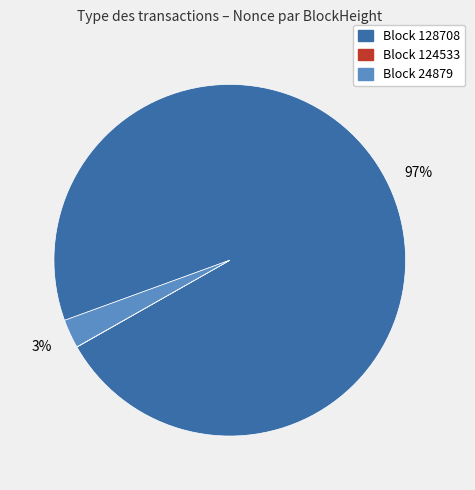

To the nearest percent, what is the average slice percentage?

33%